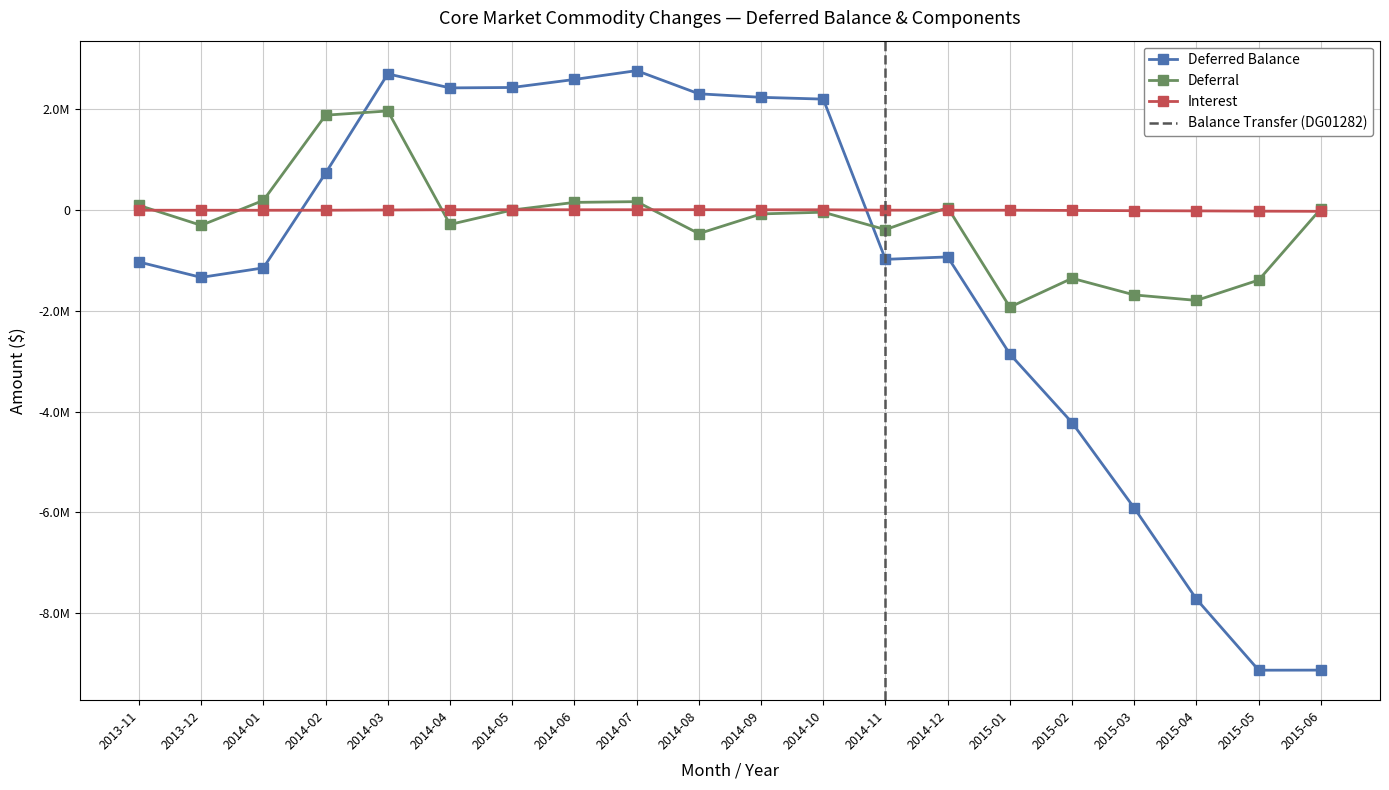

Where is Interest nearest to the value -8375?

2015-02